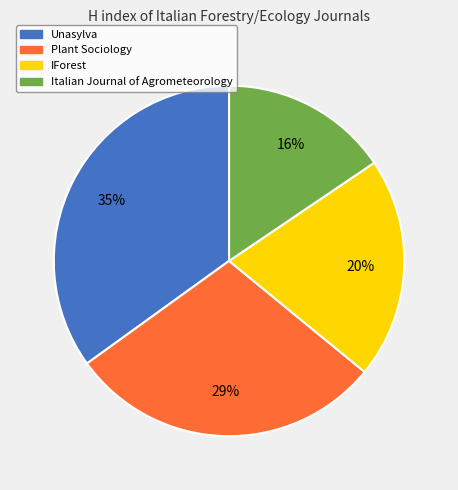

How many slices are in this pie chart?

4